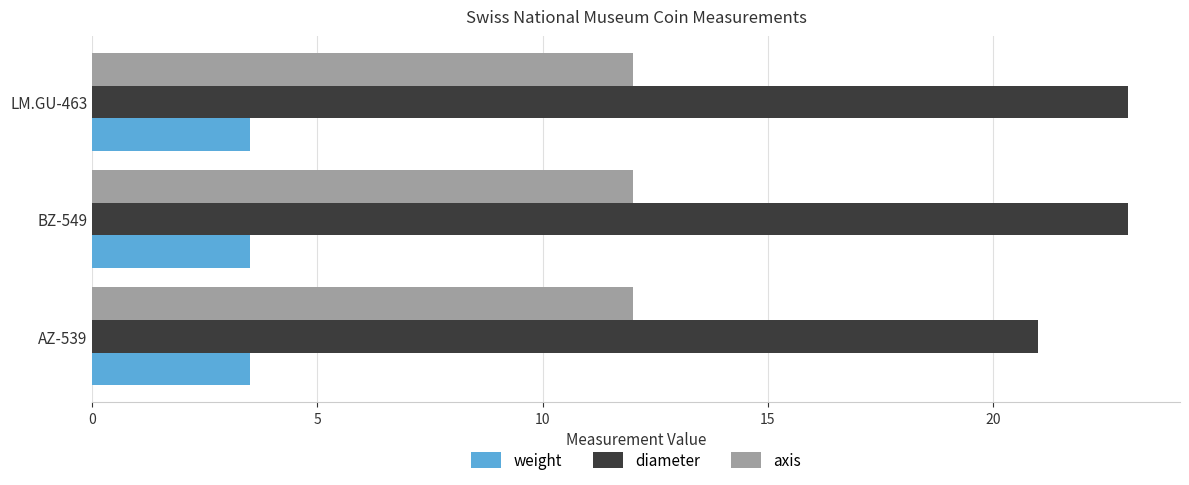

Which series has the widest spread of values?

diameter